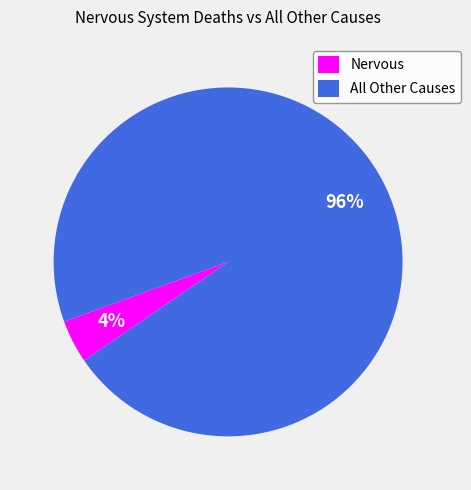

How many slices are in this pie chart?

2